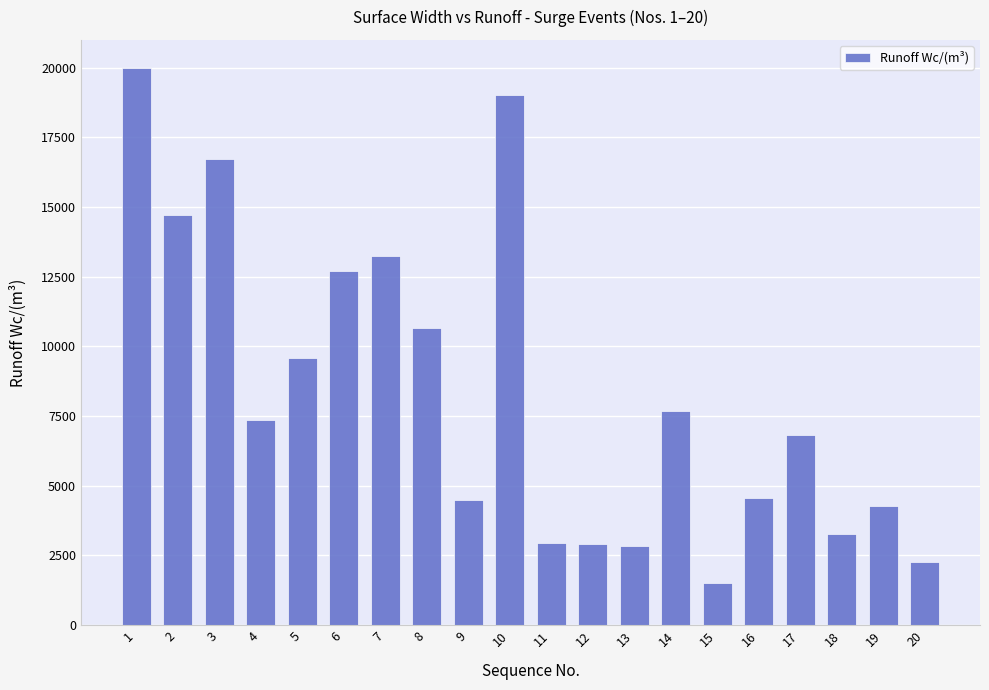

Where is the data nearest to the value 10761?

8